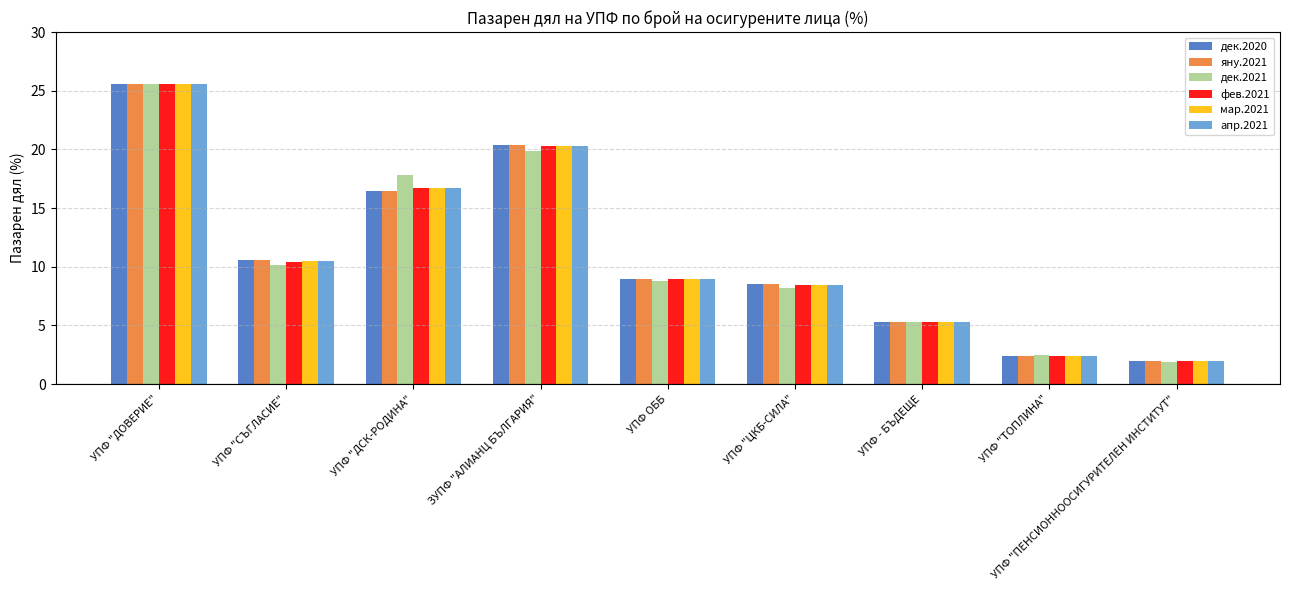

At which category is the sum across all series the highest?

УПФ "ДОВЕРИЕ"